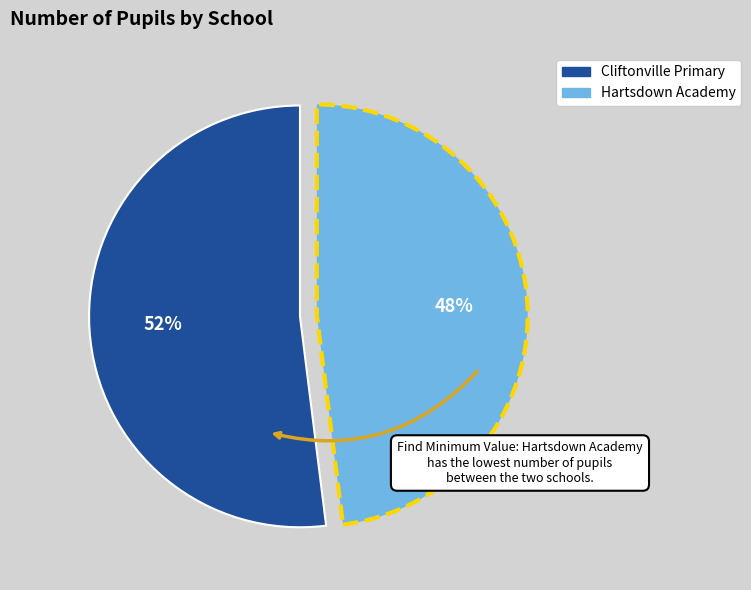

Is there any slice that represents more than half of the pie?

Yes